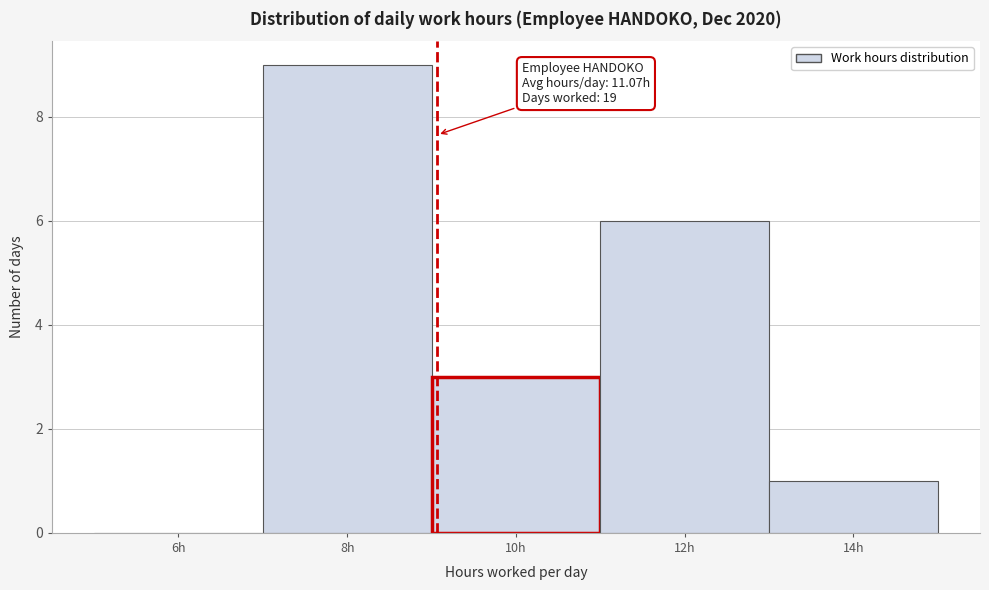

Reading right to left, what are all the values shown in this chart?

14h=1	12h=6	10h=3	8h=9	6h=0